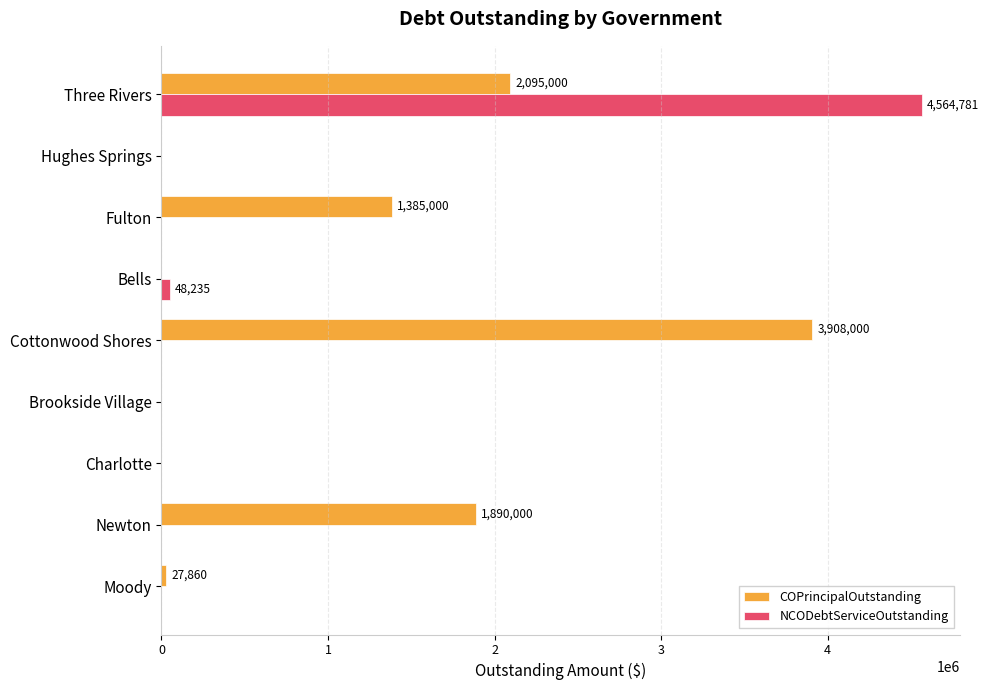

True or false: COPrincipalOutstanding has a value of 1385000.0 at Fulton.

True